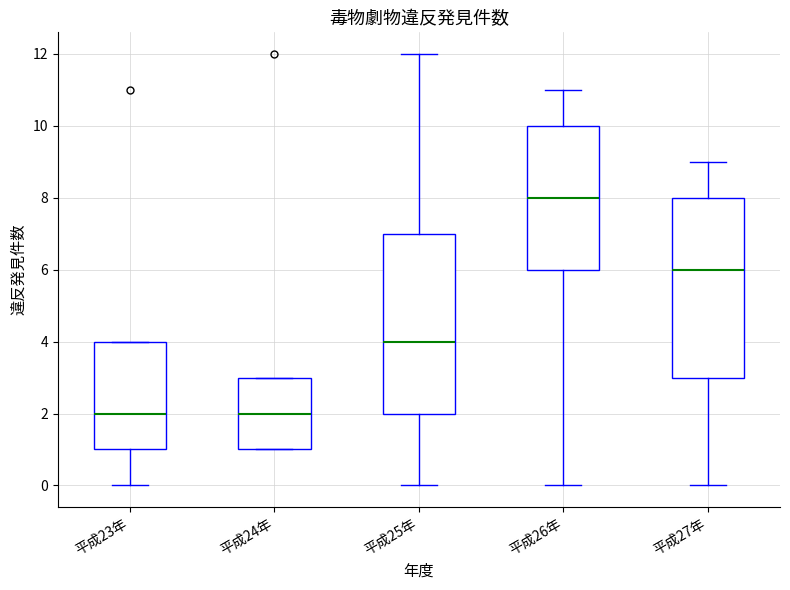

Reading left to right, transcribe this box plot: for each box, give where its median line is, the range the box spans, and where its two whiskers end, as read against the y-axis. The values are not printed on the chart, so give them approximately, as read against the axis.

平成23年: median 2, box 1 to 4, whiskers 0 to 4
平成24年: median 2, box 1 to 3, whiskers 1 to 3
平成25年: median 4, box 2 to 7, whiskers 0 to 12
平成26年: median 8, box 6 to 10, whiskers 0 to 11
平成27年: median 6, box 3 to 8, whiskers 0 to 9